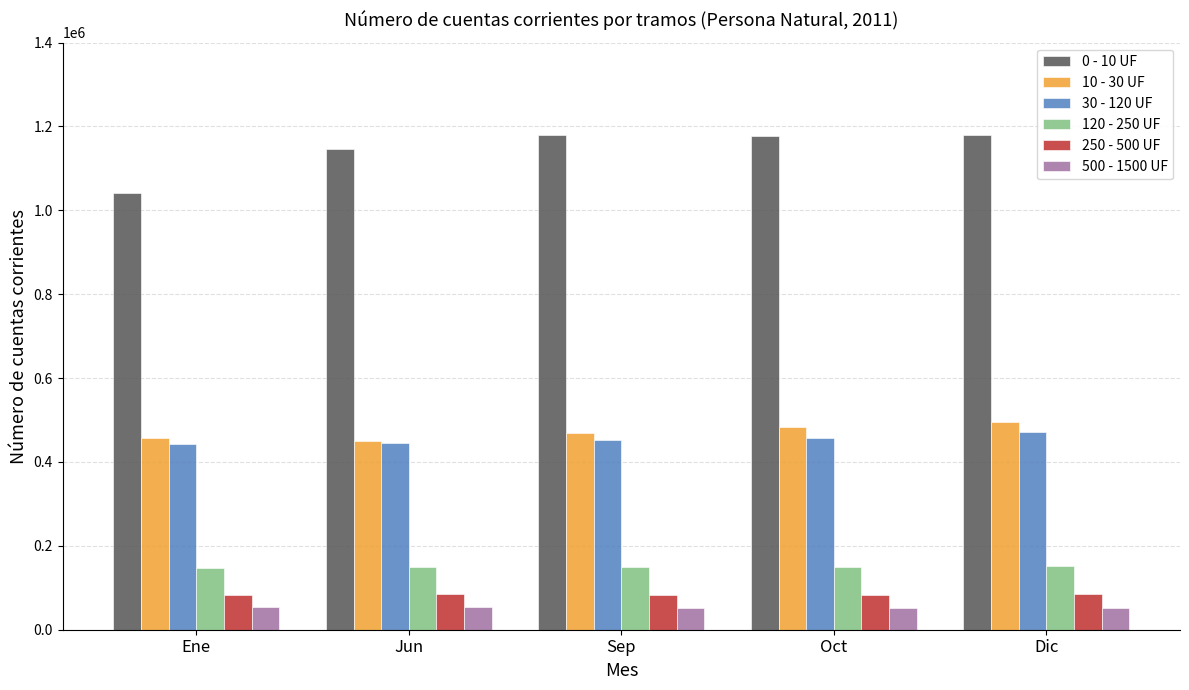

What is the difference between the highest and lowest values at Dic?

1126710